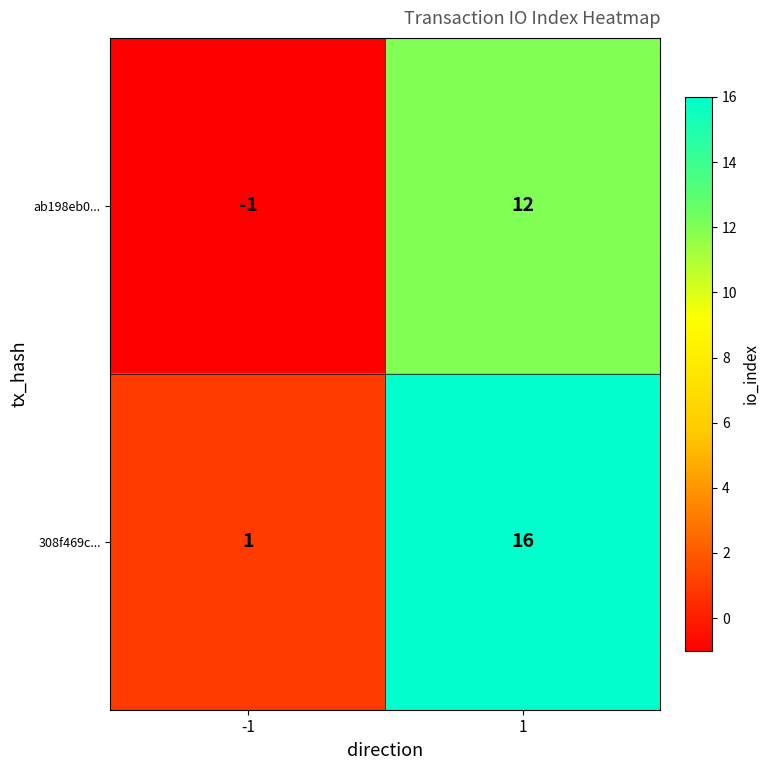

True or false: 308f469c... has a value of 2 at -1.

False